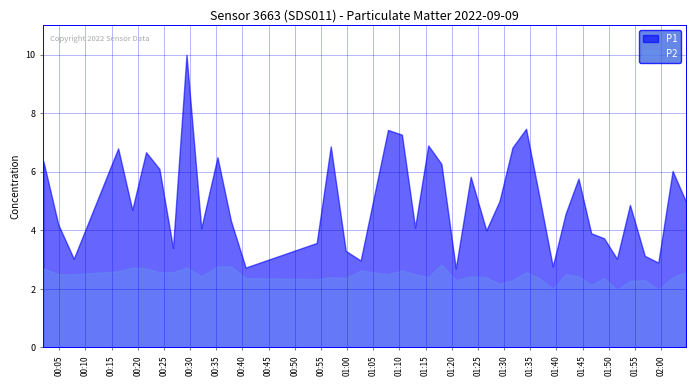

Which series has the widest spread of values?

P1